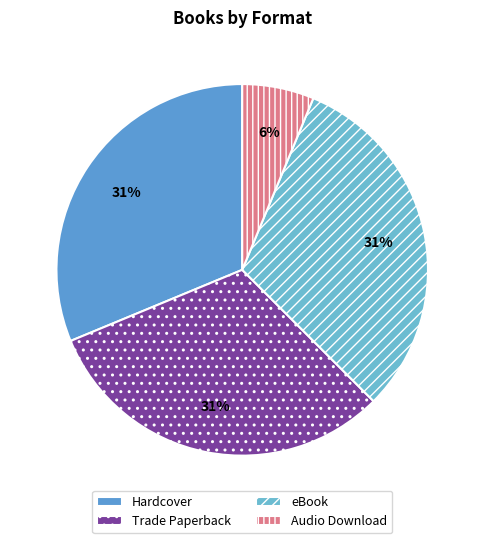

Which category has the biggest portion of the pie?

Hardcover